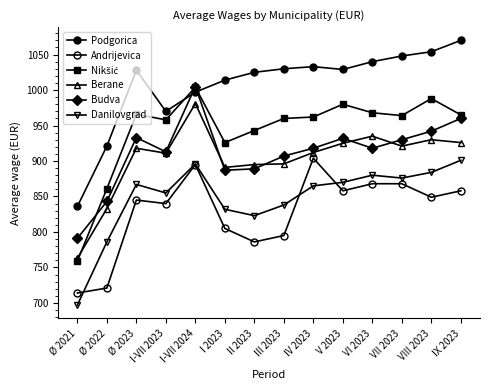

Read the Budva value at VIII 2023, to the nearest 50.

950